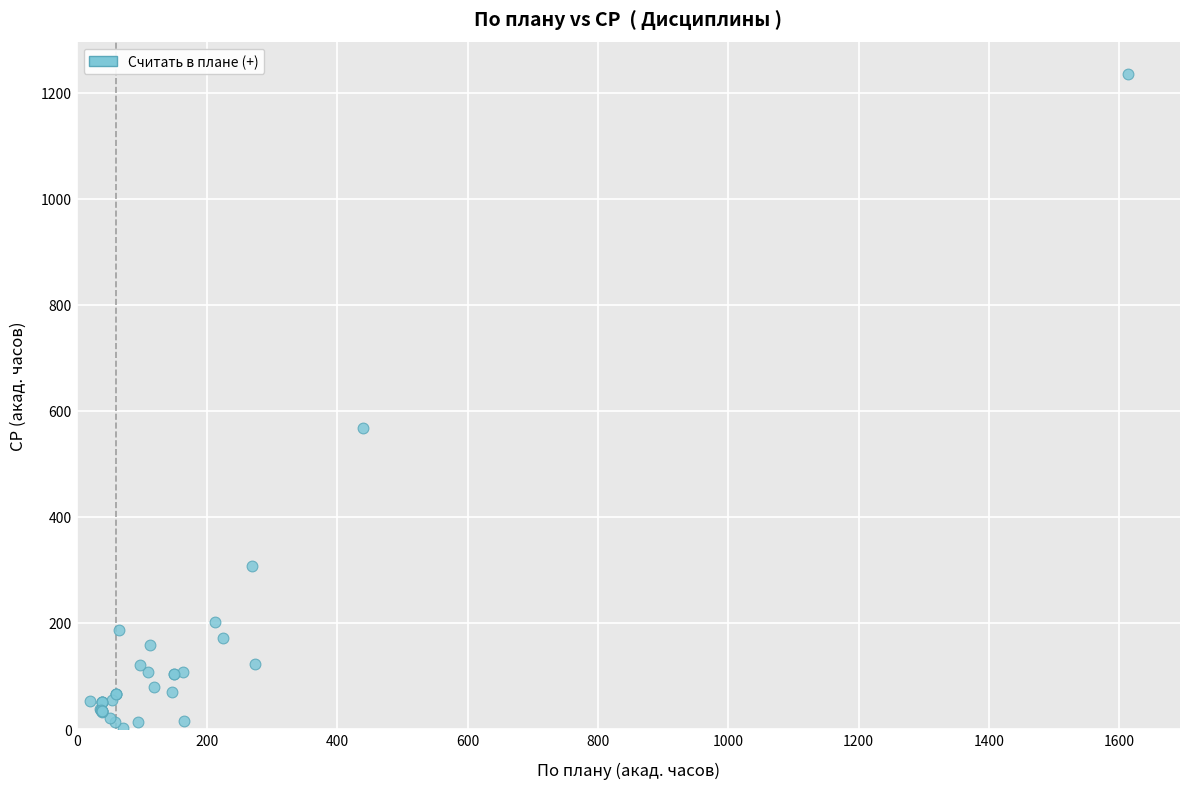

What Y value in the scatter plot is closest to 617?

568.2